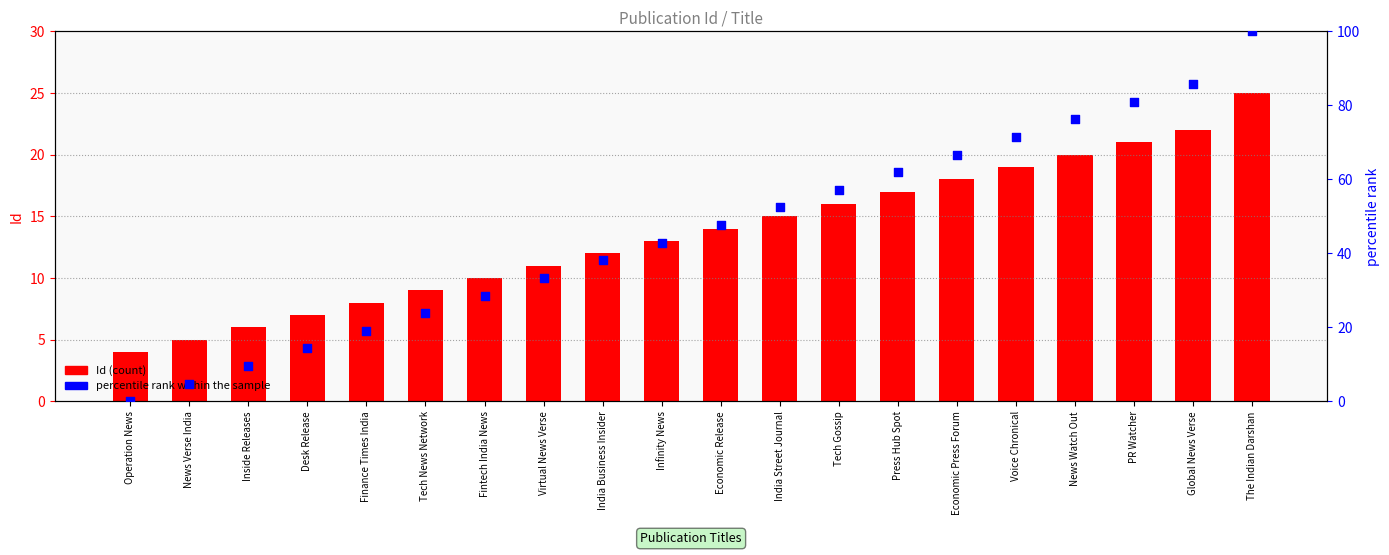

What is the total value across all series at Infinity News?

55.9